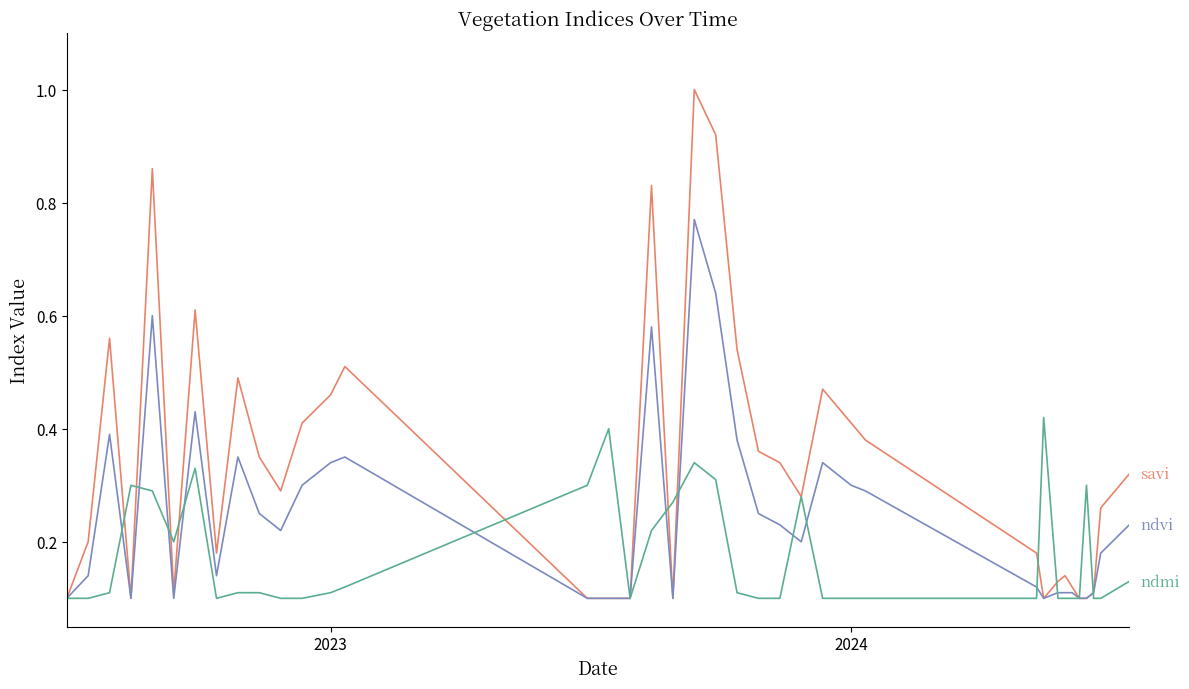

Is this an area chart (filled region under the line)?

No